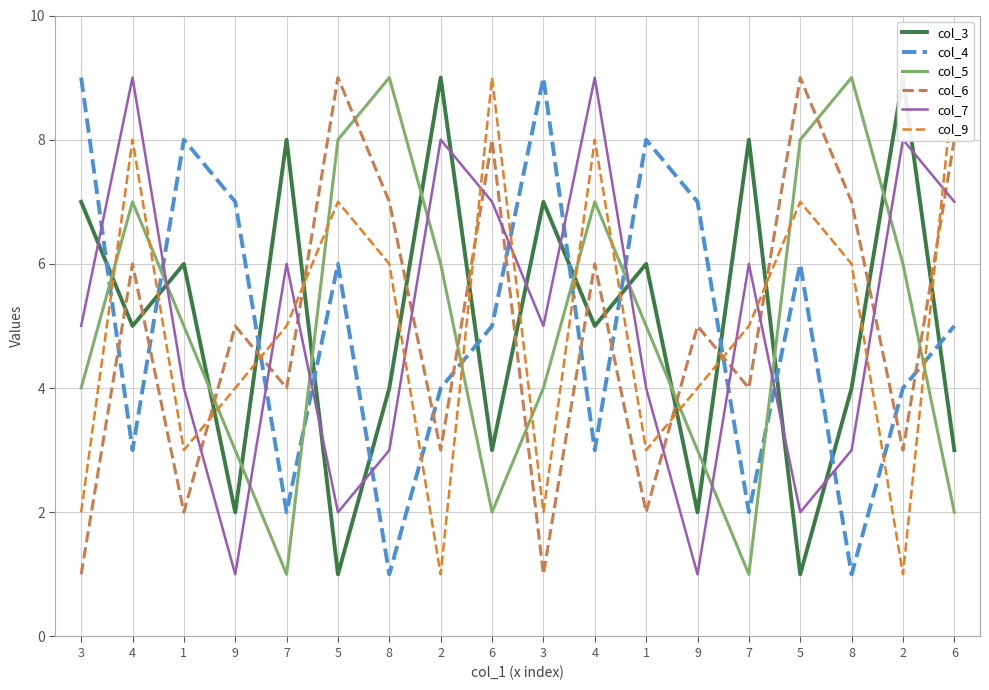

Reading left to right, what are all the values shown in this chart?

col_3: 3=7	4=5	1=6	9=2	7=8	5=1	8=4	2=9	6=3	3=7	4=5	1=6	9=2	7=8	5=1	8=4	2=9	6=3
col_4: 3=9	4=3	1=8	9=7	7=2	5=6	8=1	2=4	6=5	3=9	4=3	1=8	9=7	7=2	5=6	8=1	2=4	6=5
col_5: 3=4	4=7	1=5	9=3	7=1	5=8	8=9	2=6	6=2	3=4	4=7	1=5	9=3	7=1	5=8	8=9	2=6	6=2
col_6: 3=1	4=6	1=2	9=5	7=4	5=9	8=7	2=3	6=8	3=1	4=6	1=2	9=5	7=4	5=9	8=7	2=3	6=8
col_7: 3=5	4=9	1=4	9=1	7=6	5=2	8=3	2=8	6=7	3=5	4=9	1=4	9=1	7=6	5=2	8=3	2=8	6=7
col_9: 3=2	4=8	1=3	9=4	7=5	5=7	8=6	2=1	6=9	3=2	4=8	1=3	9=4	7=5	5=7	8=6	2=1	6=9